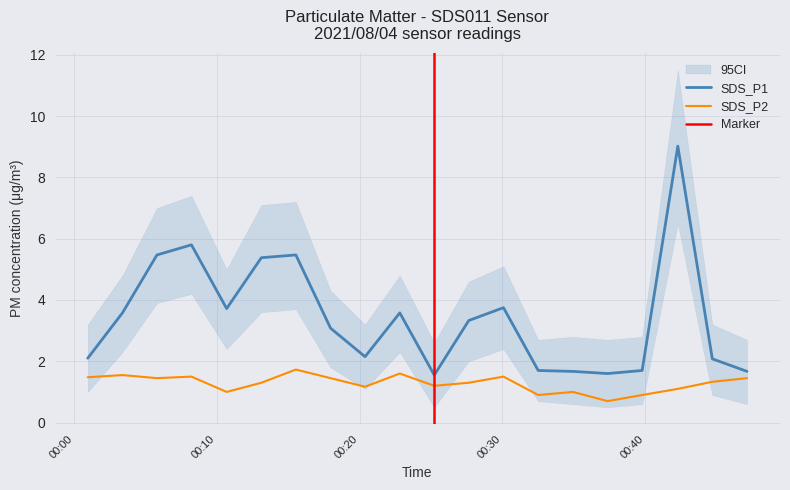

Reading left to right, transcribe all the data shown in this chart.

SDS_P1: 2021/08/04 00:00:57=2.1	2021/08/04 00:03:23=3.6	2021/08/04 00:05:48=5.5	2021/08/04 00:08:13=5.8	2021/08/04 00:10:41=3.7	2021/08/04 00:13:07=5.4	2021/08/04 00:15:32=5.5	2021/08/04 00:17:58=3.1	2021/08/04 00:20:23=2.1	2021/08/04 00:22:49=3.6	2021/08/04 00:25:14=1.6	2021/08/04 00:27:39=3.3	2021/08/04 00:30:05=3.8	2021/08/04 00:32:31=1.7	2021/08/04 00:34:57=1.7	2021/08/04 00:37:23=1.6	2021/08/04 00:39:48=1.7	2021/08/04 00:42:18=9.0	2021/08/04 00:44:43=2.1	2021/08/04 00:47:09=1.7
SDS_P2: 2021/08/04 00:00:57=1.5	2021/08/04 00:03:23=1.6	2021/08/04 00:05:48=1.4	2021/08/04 00:08:13=1.5	2021/08/04 00:10:41=1.0	2021/08/04 00:13:07=1.3	2021/08/04 00:15:32=1.7	2021/08/04 00:17:58=1.4	2021/08/04 00:20:23=1.2	2021/08/04 00:22:49=1.6	2021/08/04 00:25:14=1.2	2021/08/04 00:27:39=1.3	2021/08/04 00:30:05=1.5	2021/08/04 00:32:31=0.9	2021/08/04 00:34:57=1.0	2021/08/04 00:37:23=0.7	2021/08/04 00:39:48=0.9	2021/08/04 00:42:18=1.1	2021/08/04 00:44:43=1.3	2021/08/04 00:47:09=1.4